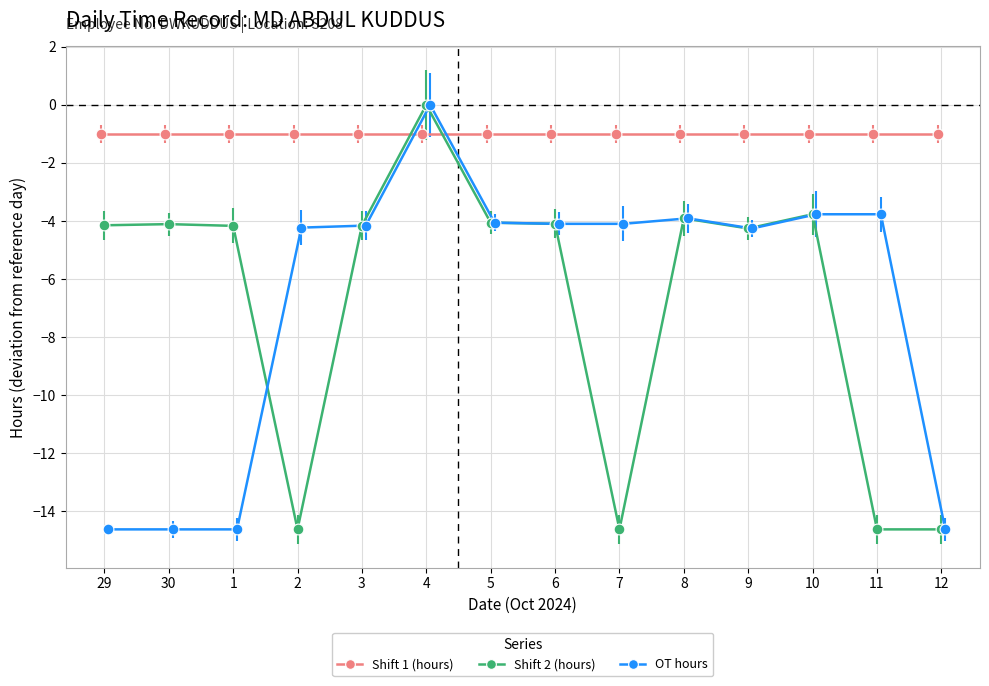

At which category is the sum across all series the highest?

4